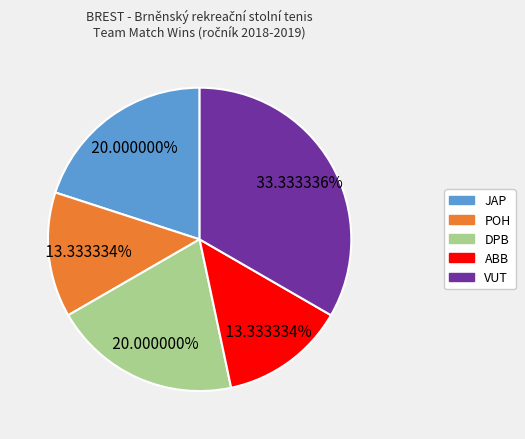

How many segments does this pie chart have?

5